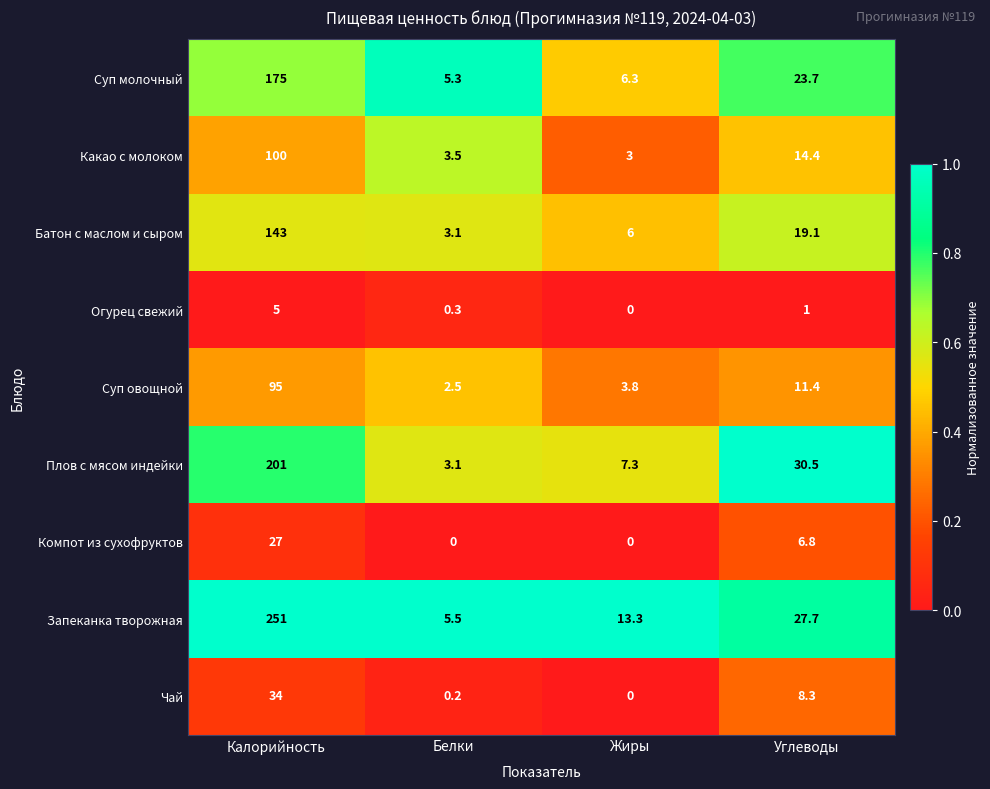

Which category has the lowest value in the Какао с молоком series?

Жиры